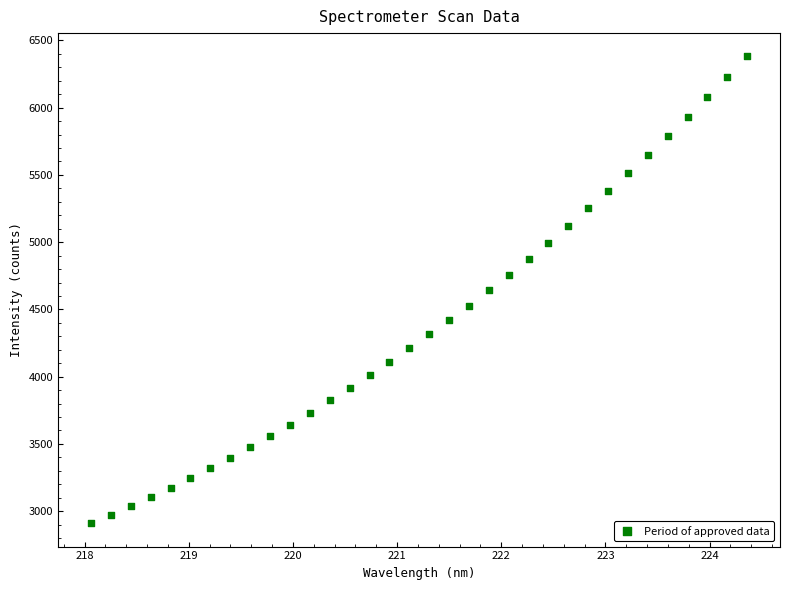

What is the range of Y values (max minus min)?

3470.8